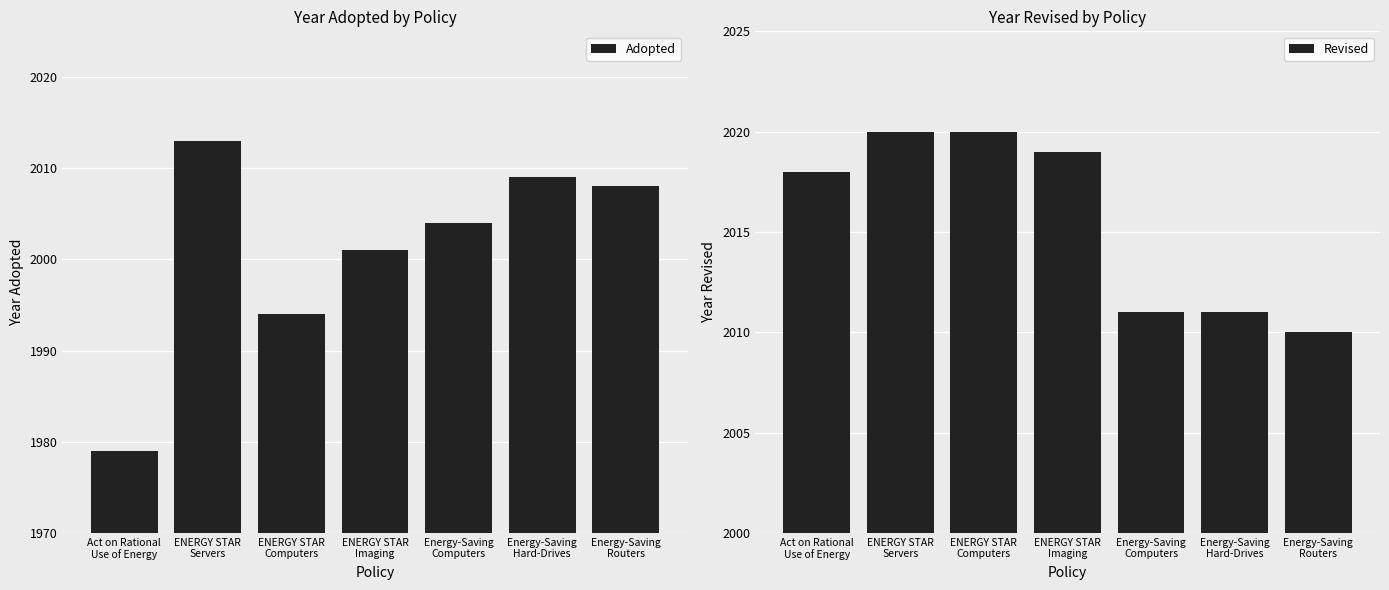

List the labels in order of Revised value, largest first.

ENERGY STAR
Servers, ENERGY STAR
Computers, ENERGY STAR
Imaging, Act on Rational
Use of Energy, Energy-Saving
Computers, Energy-Saving
Hard-Drives, Energy-Saving
Routers